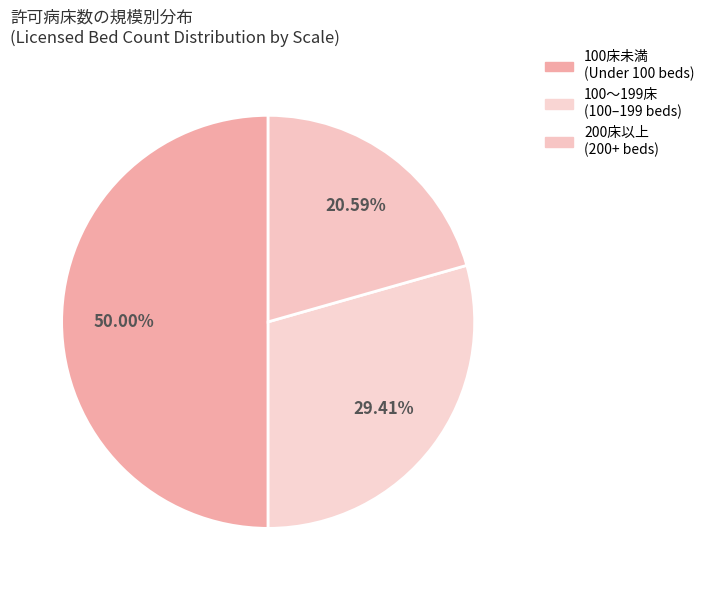

Rank the categories by value from highest to lowest.

100床未満 (Under 100 beds), 100〜199床 (100–199 beds), 200床以上 (200+ beds)